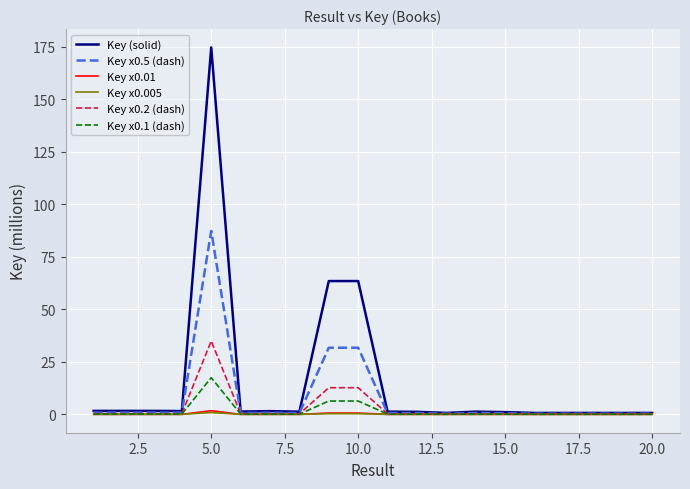

True or false: Key x0.005 has more than 1 interior local peaks.

True